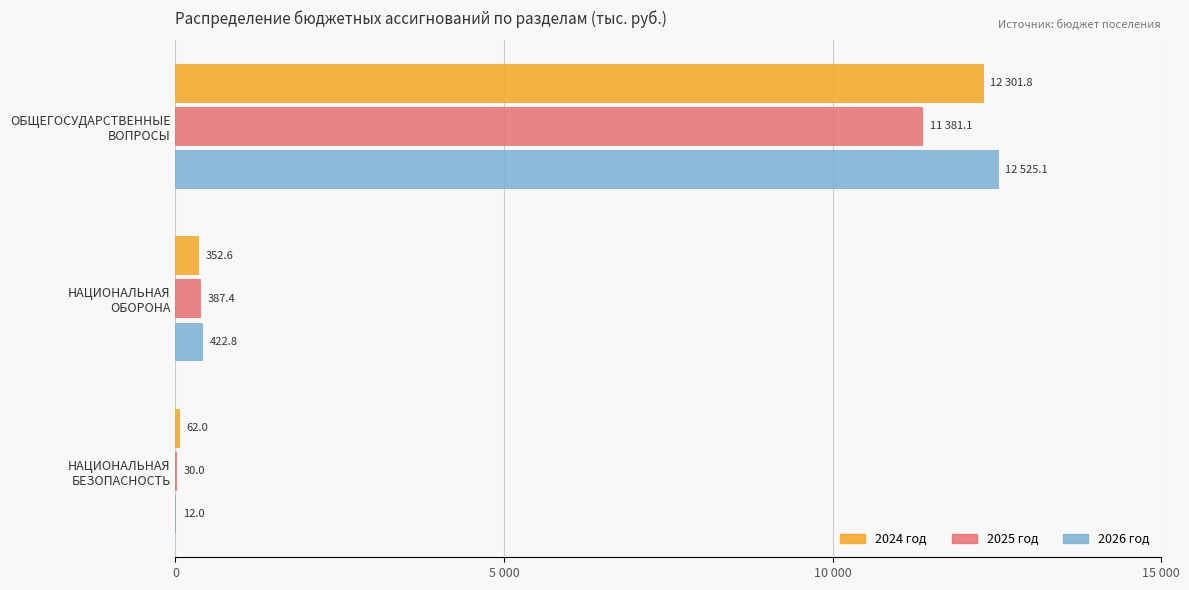

What are all the series names shown in the legend?

2024 год, 2025 год, 2026 год